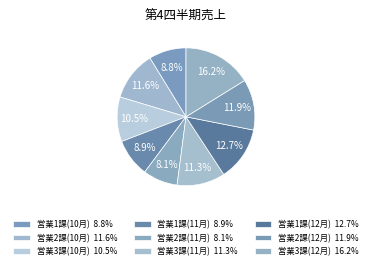

What percentage do 営業2課(10月) and 営業2課(11月) together represent?

19.7%